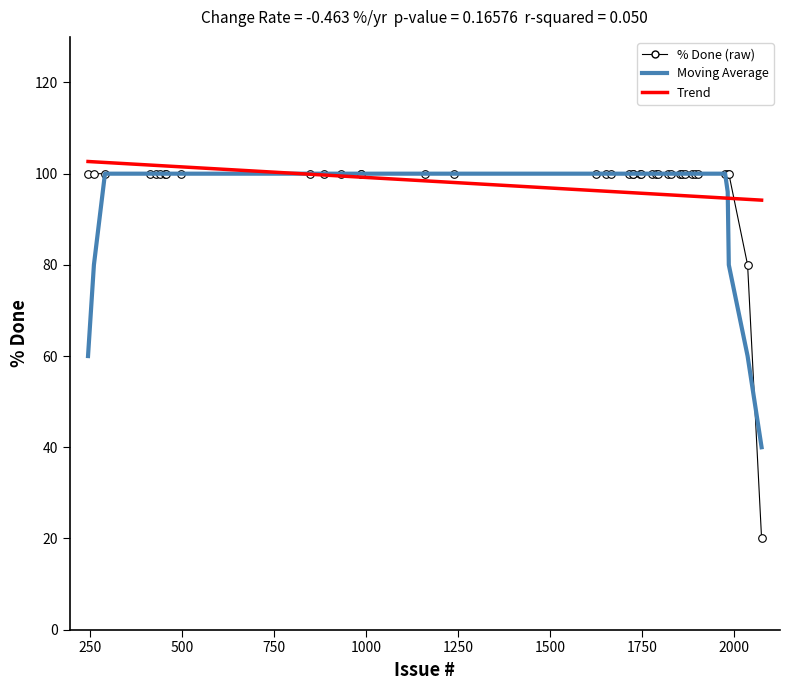

What is the lowest value of the % Done (raw) series?

20.0